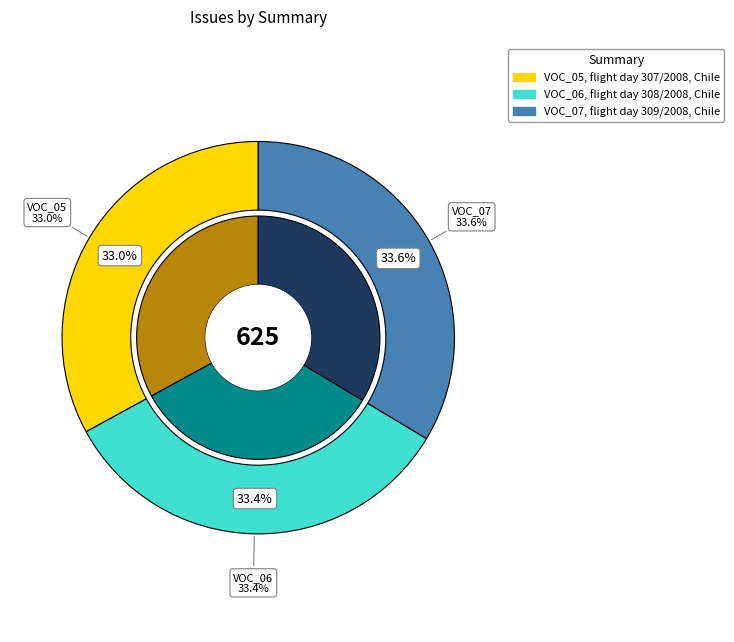

Is there any slice that represents more than half of the pie?

No